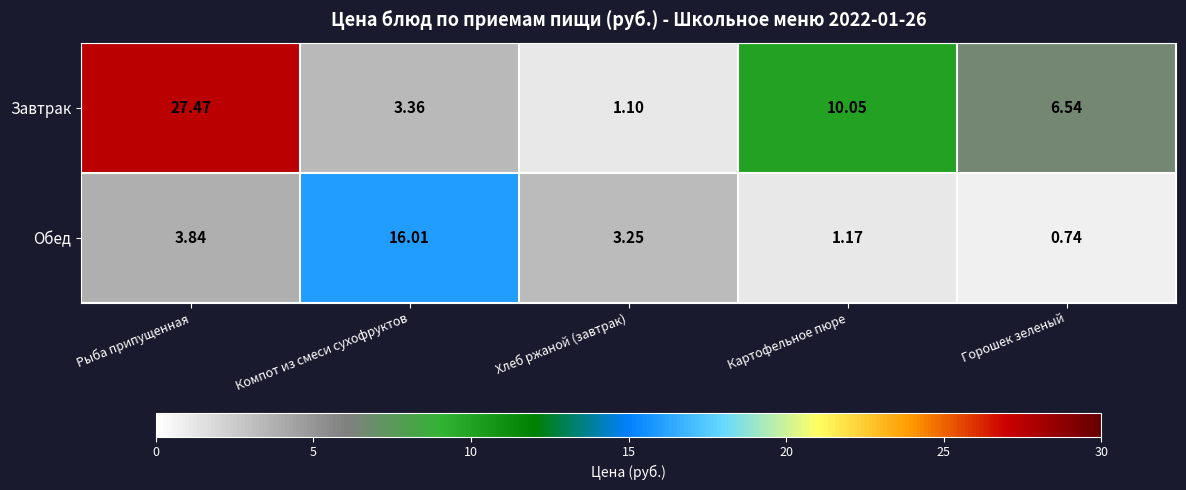

Count the number of data series in this chart.

2